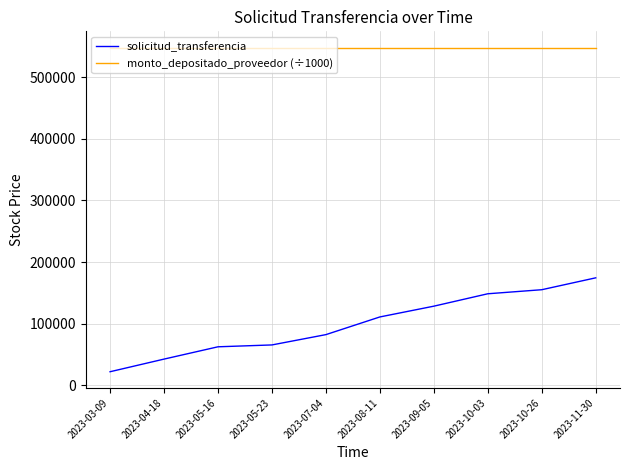

The solicitud_transferencia series shows 128200.0 at 2023-09-05. True or false?

True